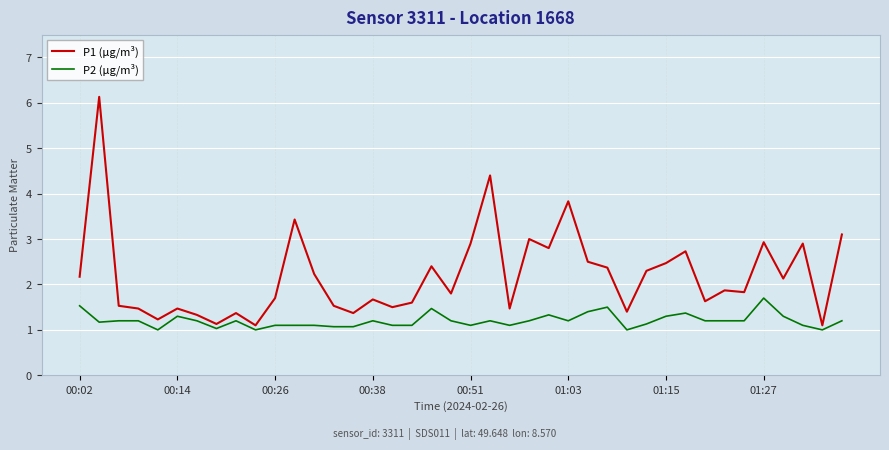

Which series has the largest range (max minus min)?

P1 (µg/m³)